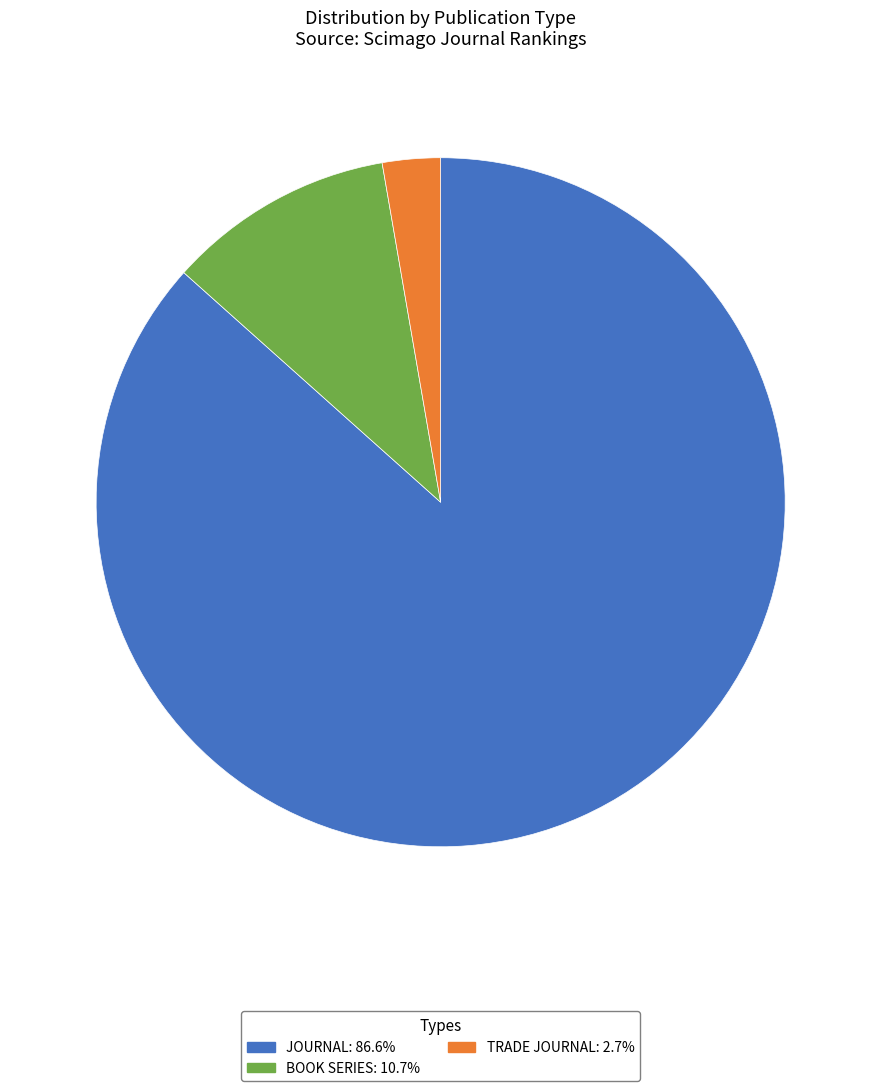

How many segments does this pie chart have?

3